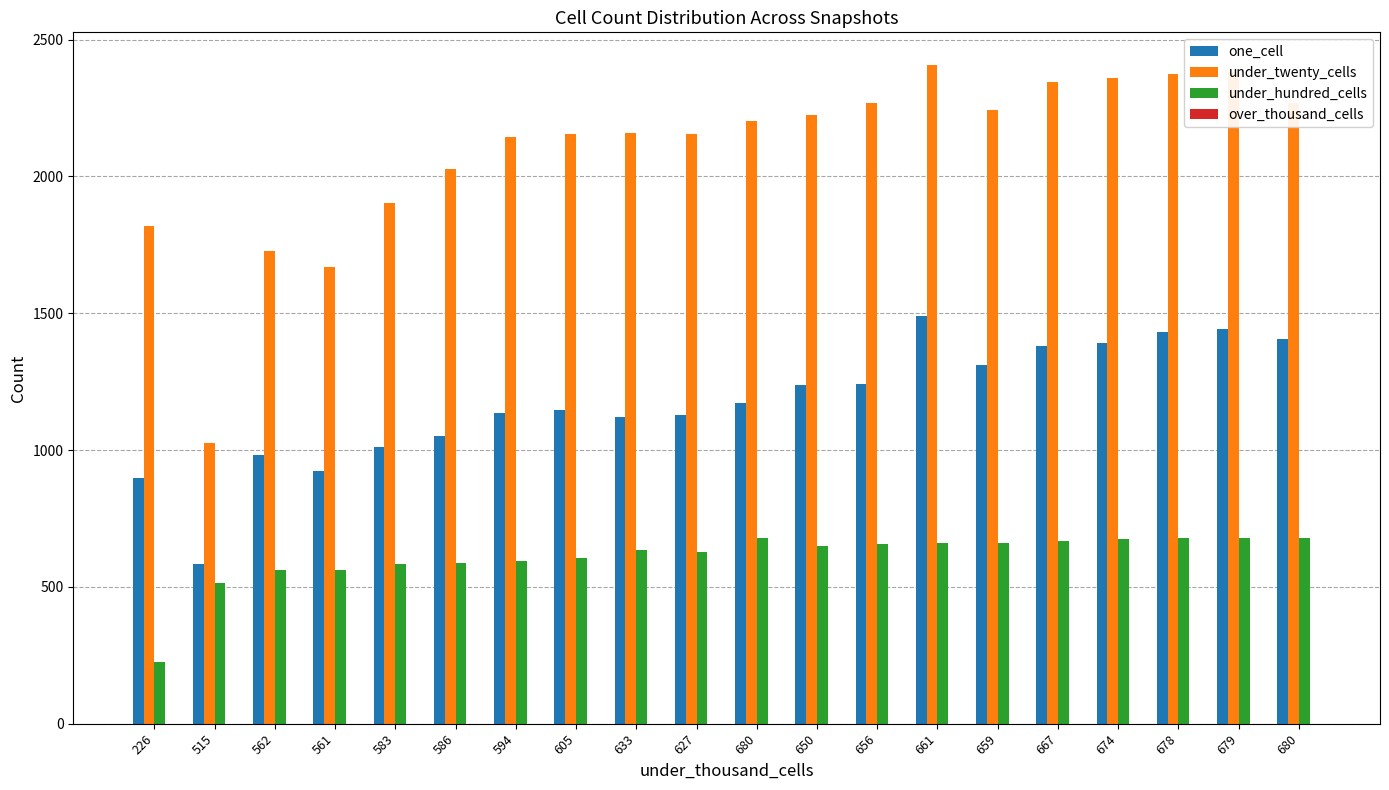

How many bars are there in total?

60